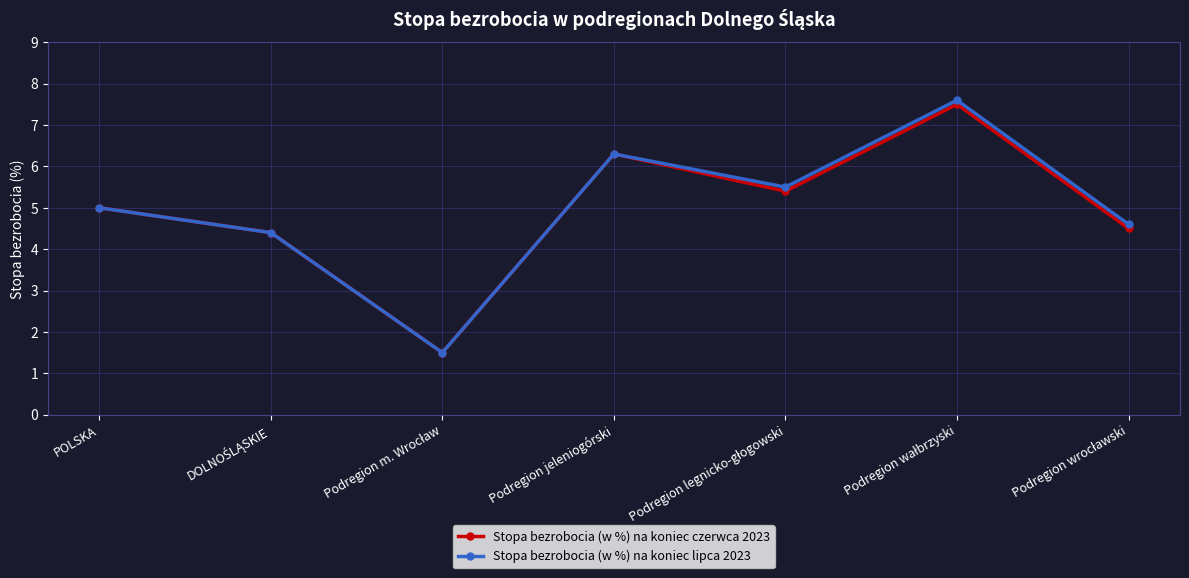

How many data points in Stopa bezrobocia (w %) na koniec czerwca 2023 are less than 5?

3